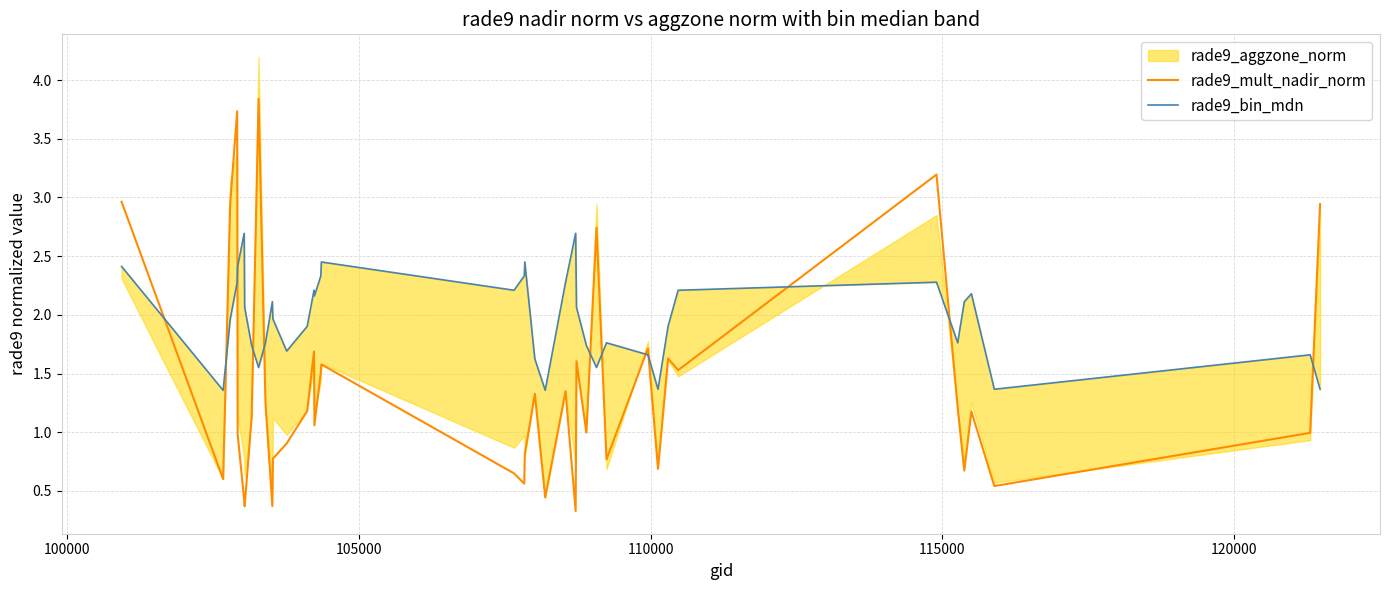

What is the lowest value of the rade9_mult_nadir_norm series?

0.3